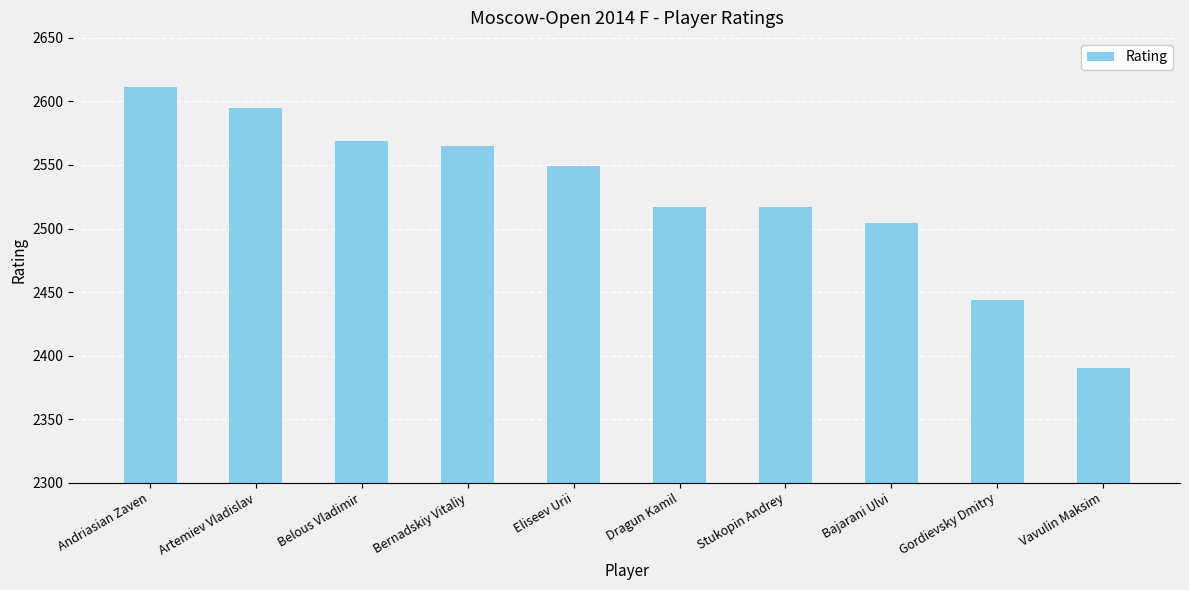

What is the difference between the second highest and second lowest values?

151